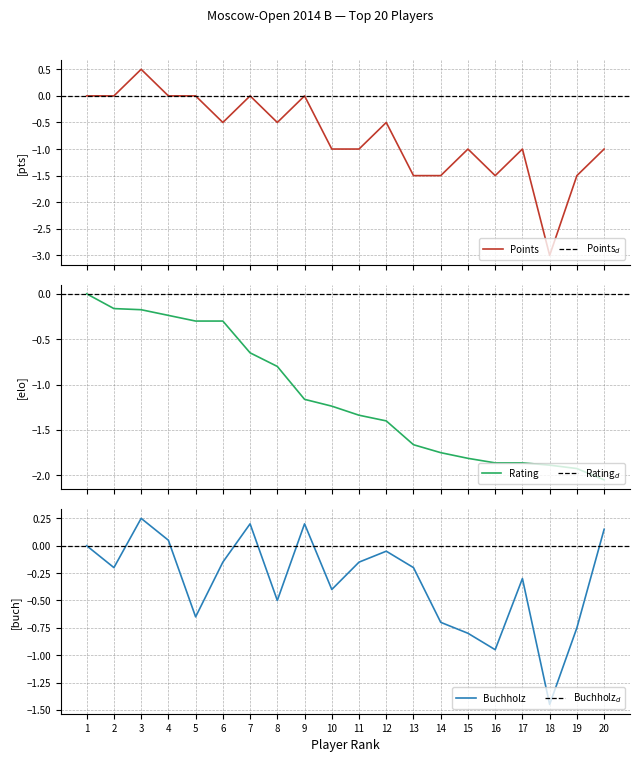

Does the chart display data point markers on the line(s)?

No